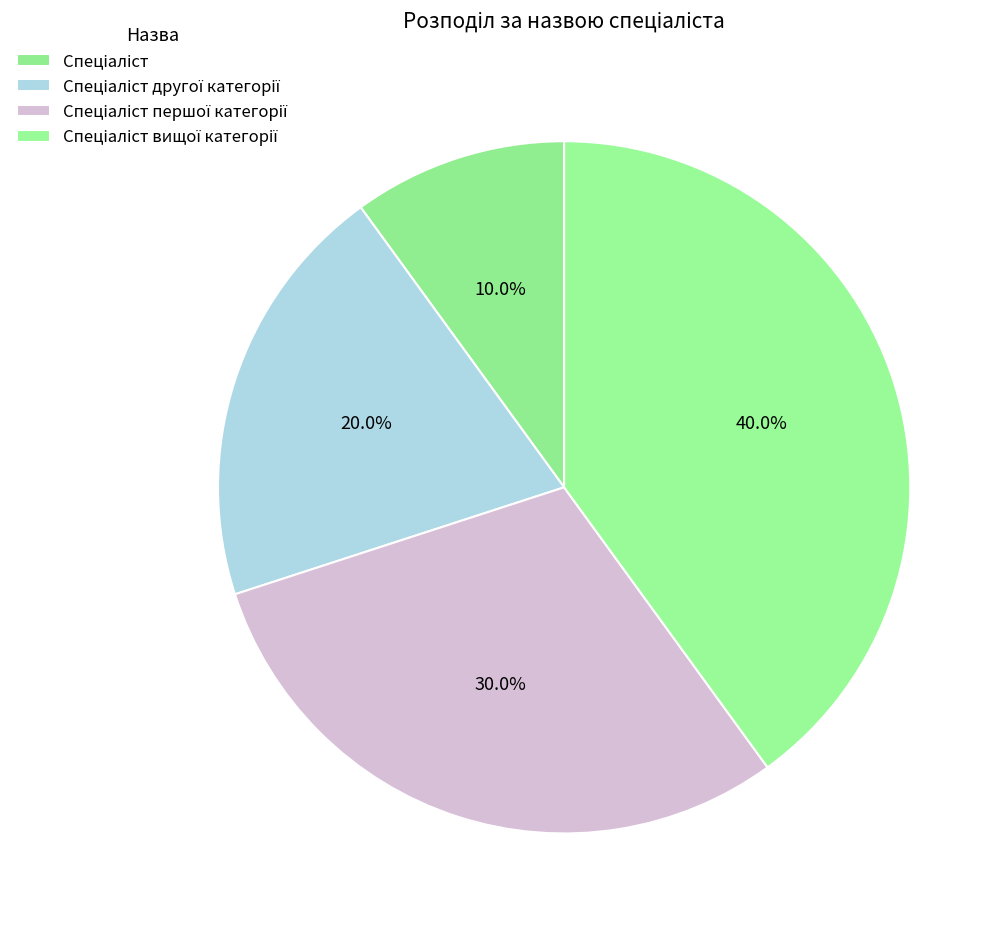

Between Спеціаліст вищої категорії and Спеціаліст другої категорії, which is larger?

Спеціаліст вищої категорії